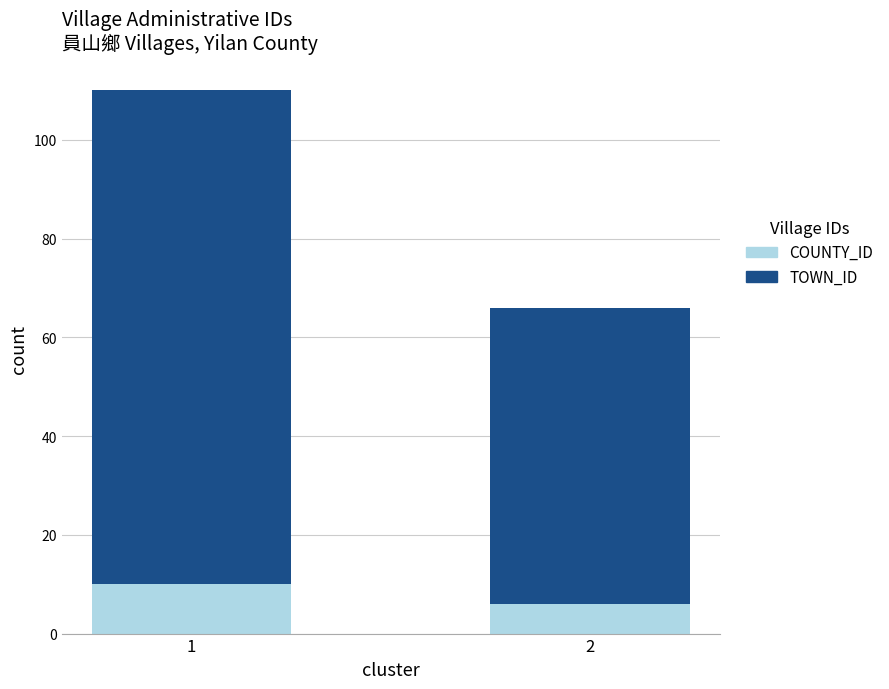

What is the minimum value for COUNTY_ID?

6.0